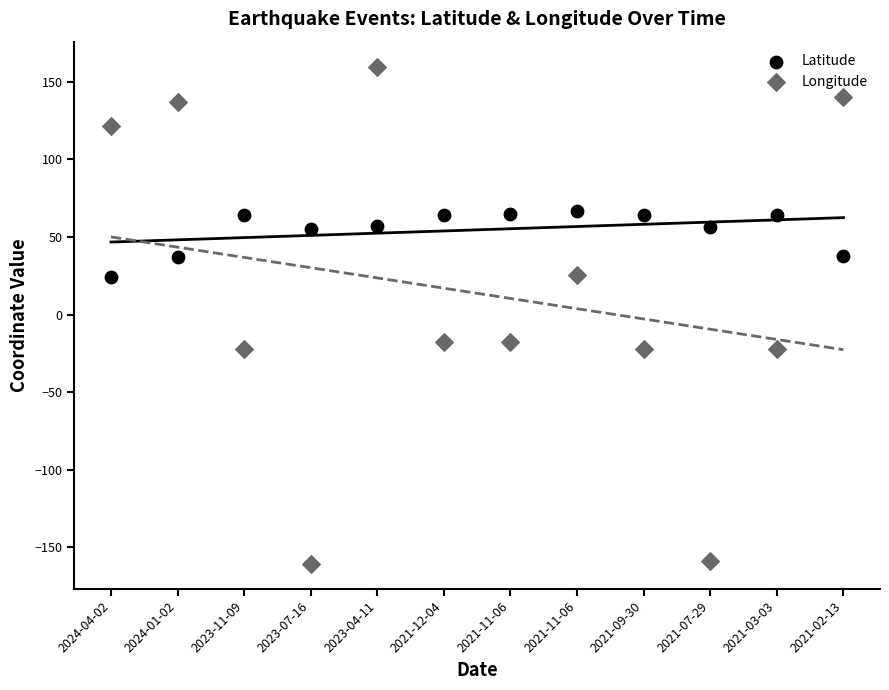

What are all the series names shown in the legend?

Latitude, Longitude